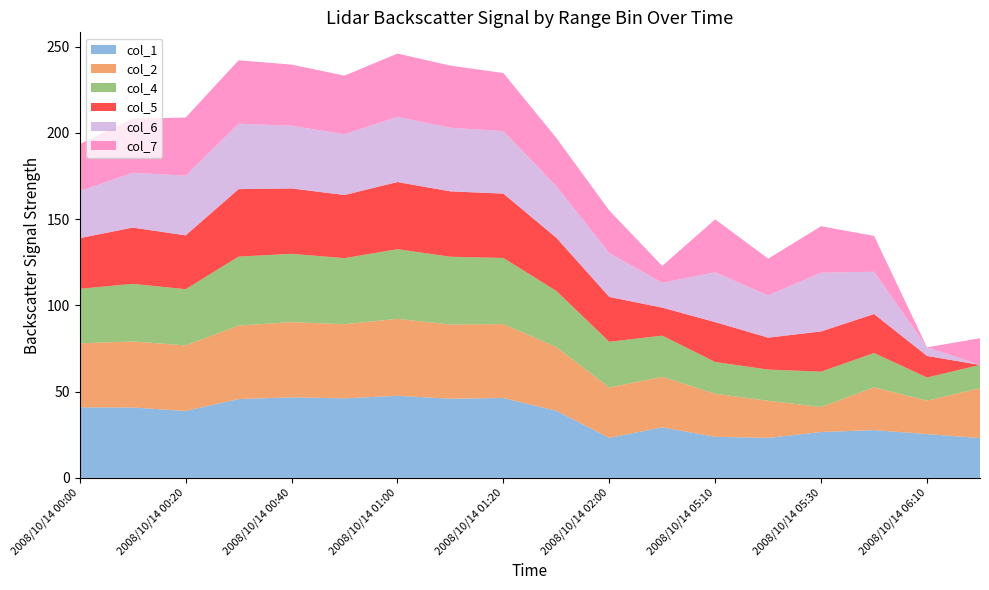

Reading right to left, what are all the values shown in this chart?

col_1: 2008/10/14 06:20=23.1	2008/10/14 06:10=25.4	2008/10/14 05:40=27.7	2008/10/14 05:30=26.6	2008/10/14 05:20=23.2	2008/10/14 05:10=23.8	2008/10/14 02:10=29.3	2008/10/14 02:00=23.2	2008/10/14 01:30=38.9	2008/10/14 01:20=46.3	2008/10/14 01:10=45.9	2008/10/14 01:00=47.6	2008/10/14 00:50=46.1	2008/10/14 00:40=46.7	2008/10/14 00:30=45.7	2008/10/14 00:20=38.8	2008/10/14 00:10=40.8	2008/10/14 00:00=40.9
col_2: 2008/10/14 06:20=28.9	2008/10/14 06:10=19.4	2008/10/14 05:40=24.8	2008/10/14 05:30=14.5	2008/10/14 05:20=21.5	2008/10/14 05:10=25.0	2008/10/14 02:10=29.3	2008/10/14 02:00=29.2	2008/10/14 01:30=37.0	2008/10/14 01:20=42.9	2008/10/14 01:10=43.0	2008/10/14 01:00=44.6	2008/10/14 00:50=43.0	2008/10/14 00:40=43.6	2008/10/14 00:30=42.6	2008/10/14 00:20=38.0	2008/10/14 00:10=38.3	2008/10/14 00:00=37.1
col_4: 2008/10/14 06:20=13.5	2008/10/14 06:10=13.4	2008/10/14 05:40=19.9	2008/10/14 05:30=20.5	2008/10/14 05:20=18.1	2008/10/14 05:10=18.4	2008/10/14 02:10=23.9	2008/10/14 02:00=26.5	2008/10/14 01:30=32.5	2008/10/14 01:20=38.3	2008/10/14 01:10=39.3	2008/10/14 01:00=40.4	2008/10/14 00:50=38.3	2008/10/14 00:40=39.6	2008/10/14 00:30=40.0	2008/10/14 00:20=32.6	2008/10/14 00:10=33.4	2008/10/14 00:00=31.6
col_5: 2008/10/14 06:20=0.0	2008/10/14 06:10=12.5	2008/10/14 05:40=22.6	2008/10/14 05:30=23.3	2008/10/14 05:20=18.5	2008/10/14 05:10=23.1	2008/10/14 02:10=16.2	2008/10/14 02:00=26.0	2008/10/14 01:30=30.8	2008/10/14 01:20=37.3	2008/10/14 01:10=37.9	2008/10/14 01:00=38.9	2008/10/14 00:50=36.6	2008/10/14 00:40=37.9	2008/10/14 00:30=39.1	2008/10/14 00:20=31.2	2008/10/14 00:10=32.6	2008/10/14 00:00=29.4
col_6: 2008/10/14 06:20=0.0	2008/10/14 06:10=5.0	2008/10/14 05:40=24.5	2008/10/14 05:30=34.1	2008/10/14 05:20=24.5	2008/10/14 05:10=28.9	2008/10/14 02:10=14.4	2008/10/14 02:00=25.4	2008/10/14 01:30=29.9	2008/10/14 01:20=36.2	2008/10/14 01:10=36.9	2008/10/14 01:00=37.8	2008/10/14 00:50=35.2	2008/10/14 00:40=36.4	2008/10/14 00:30=37.9	2008/10/14 00:20=34.6	2008/10/14 00:10=31.8	2008/10/14 00:00=27.2
col_7: 2008/10/14 06:20=15.5	2008/10/14 06:10=0.0	2008/10/14 05:40=20.8	2008/10/14 05:30=26.9	2008/10/14 05:20=21.3	2008/10/14 05:10=30.7	2008/10/14 02:10=9.8	2008/10/14 02:00=24.7	2008/10/14 01:30=28.0	2008/10/14 01:20=33.7	2008/10/14 01:10=36.0	2008/10/14 01:00=36.7	2008/10/14 00:50=34.0	2008/10/14 00:40=35.4	2008/10/14 00:30=36.8	2008/10/14 00:20=33.7	2008/10/14 00:10=31.4	2008/10/14 00:00=27.3